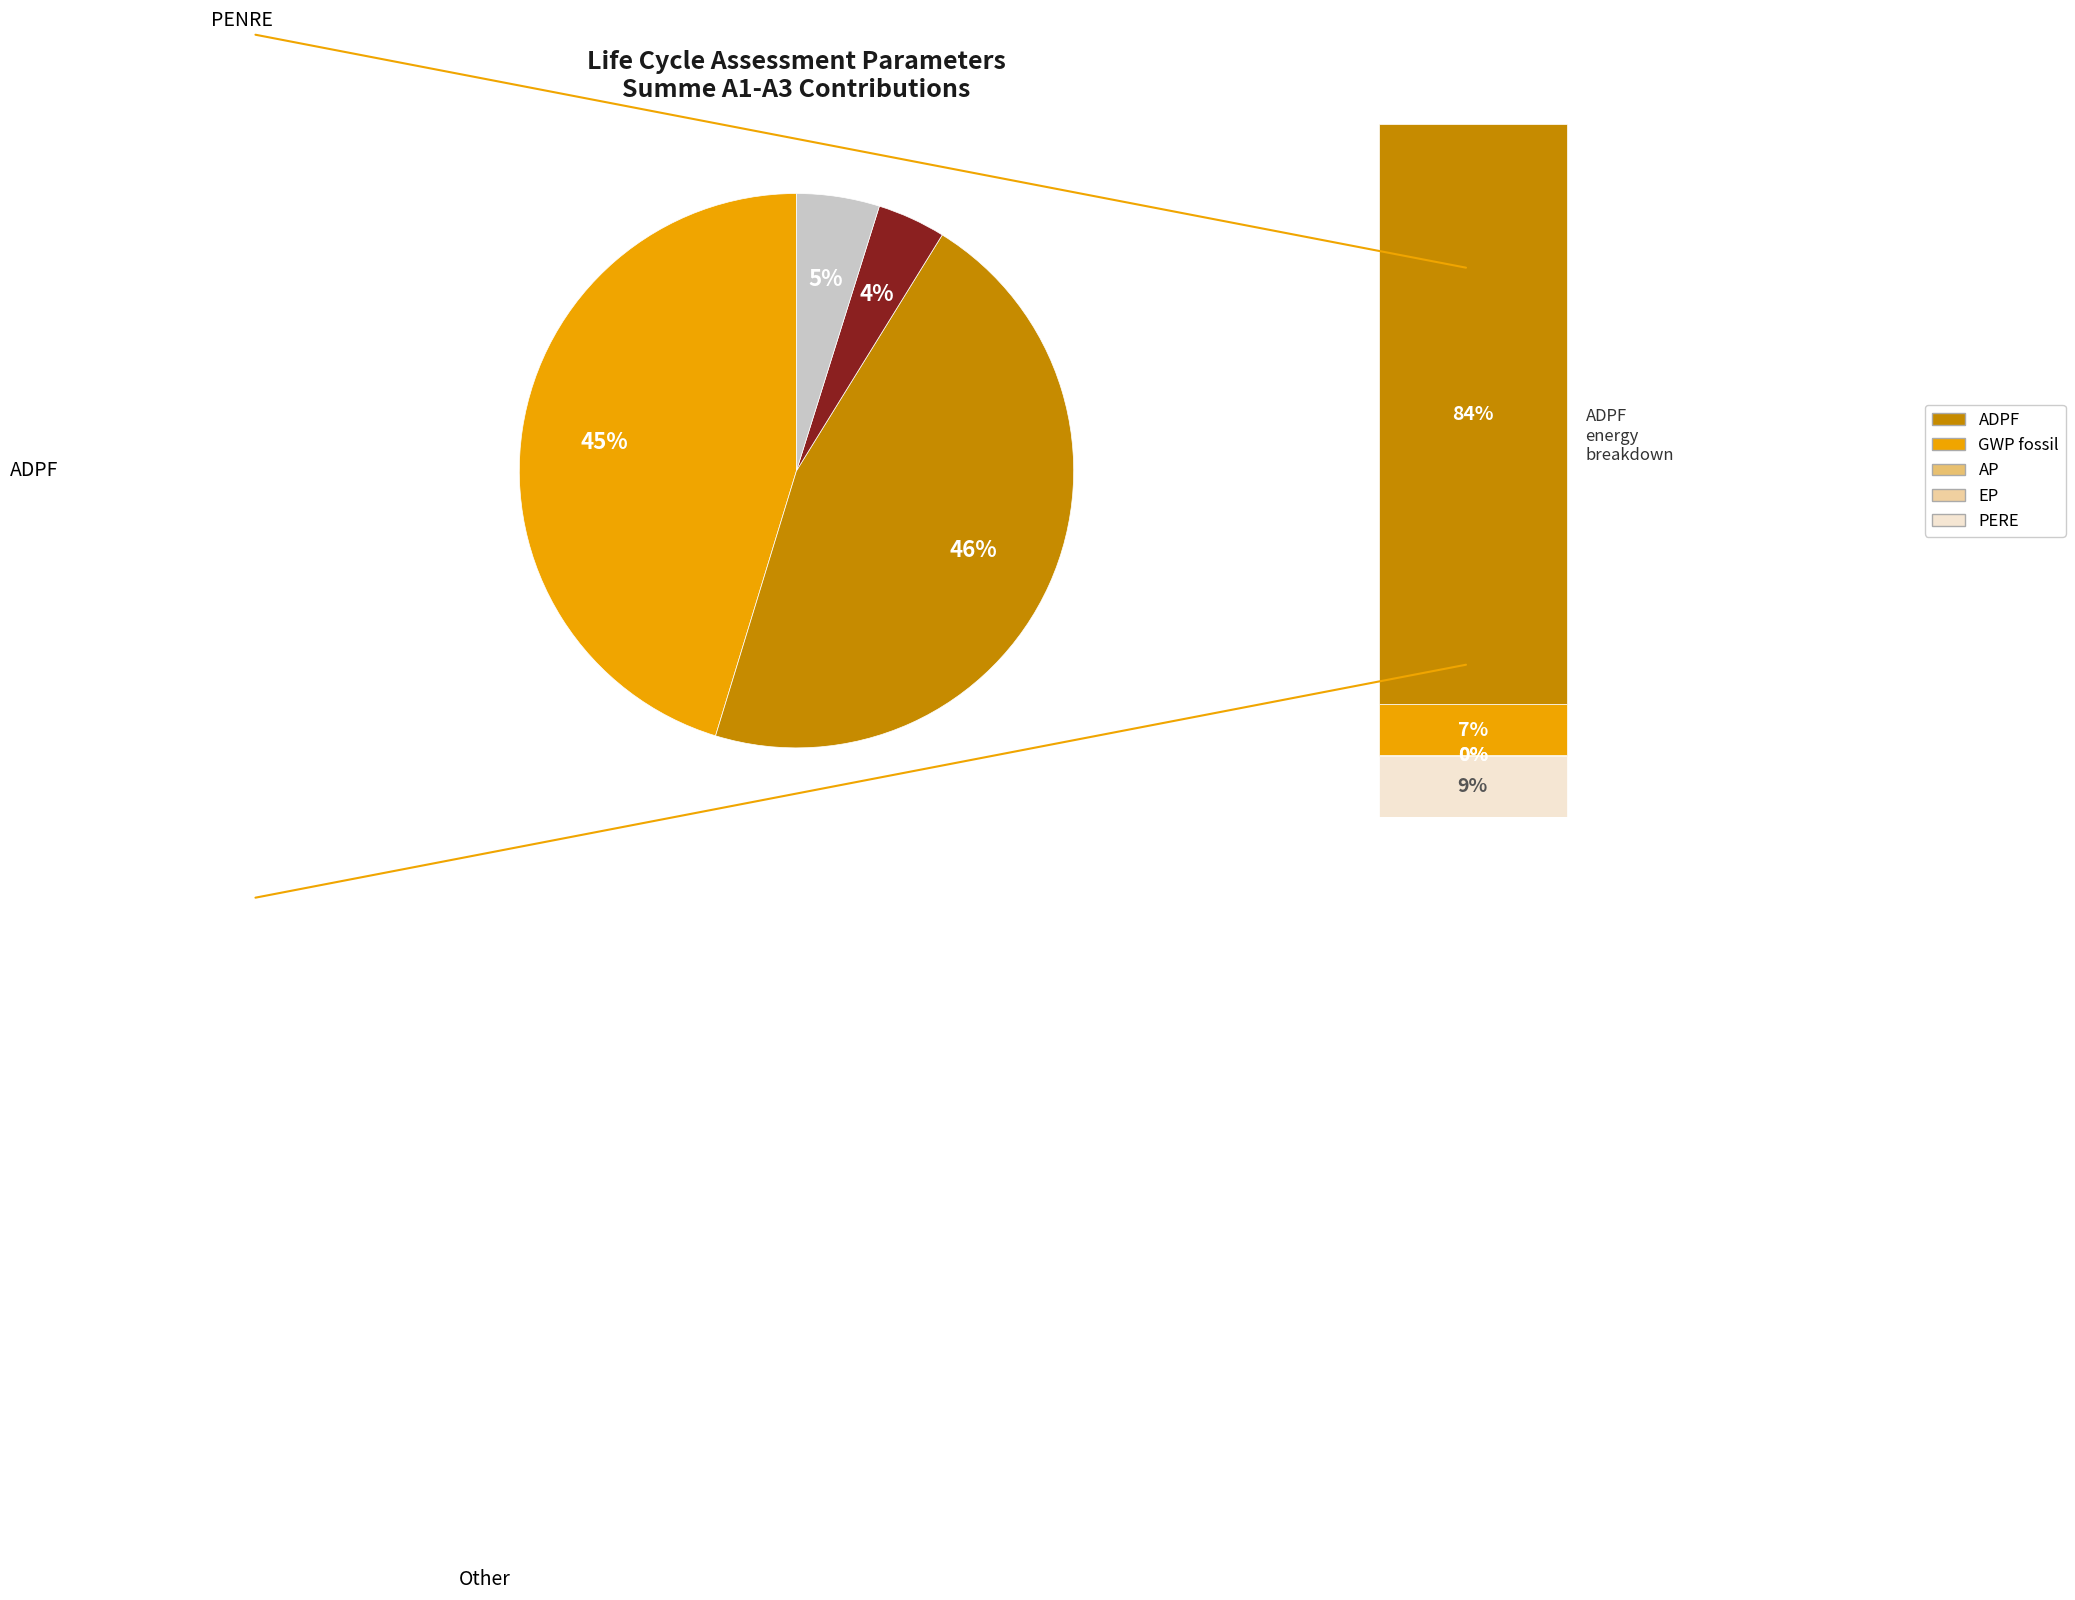

To the nearest percent, what is the difference between the largest and smallest slice percentages?

42%